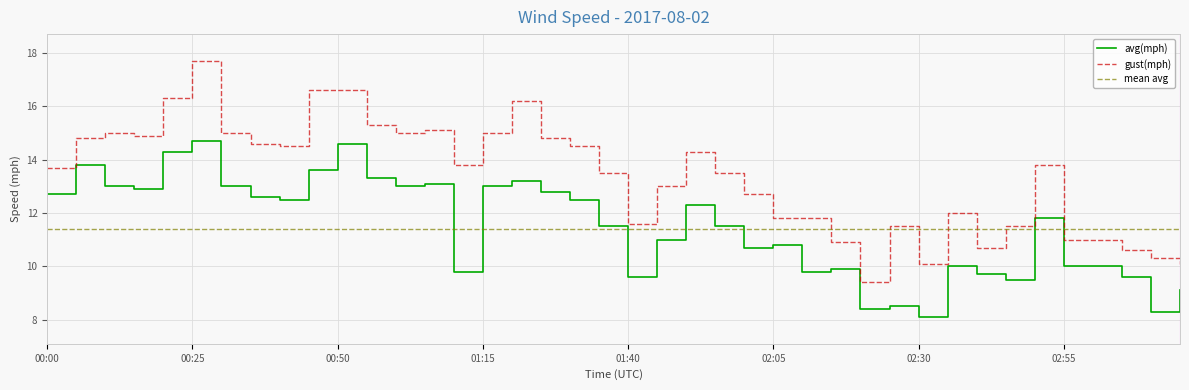

True or false: avg(mph) and gust(mph) intersect in this chart.

False